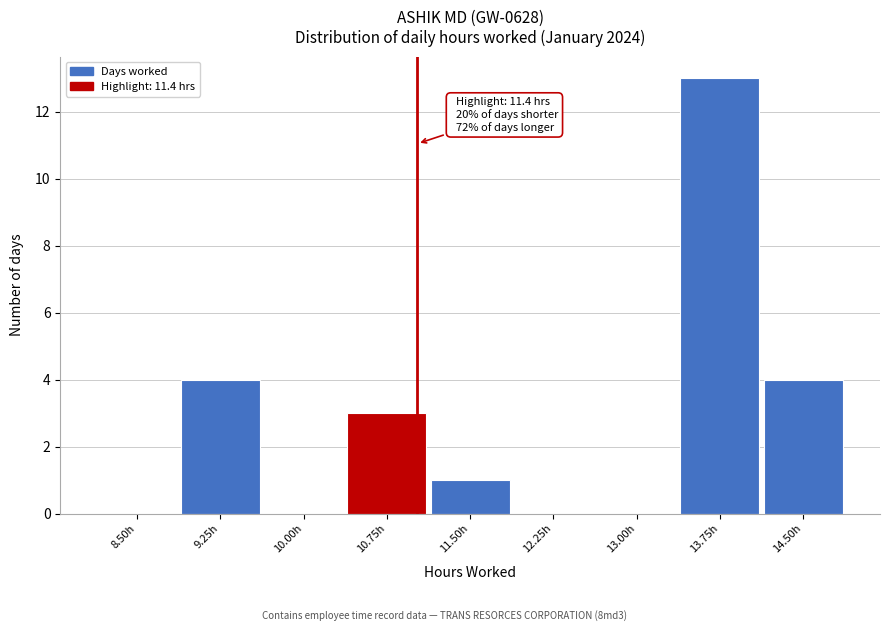

Reading right to left, transcribe all the data shown in this chart.

14.50h=4	13.75h=13	13.00h=0	12.25h=0	11.50h=1	10.75h=3	10.00h=0	9.25h=4	8.50h=0